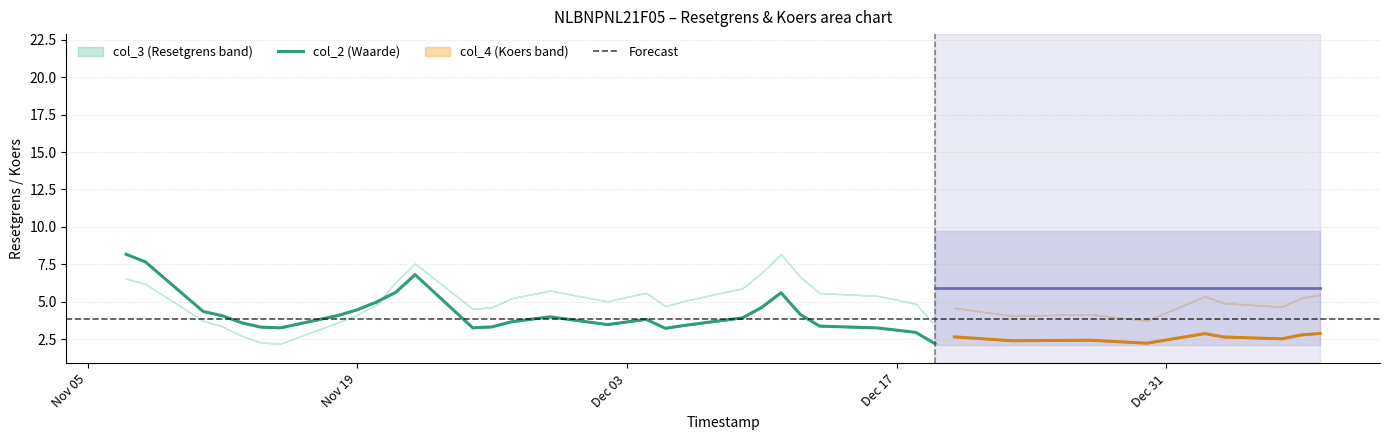

How many data points does each series have?

30